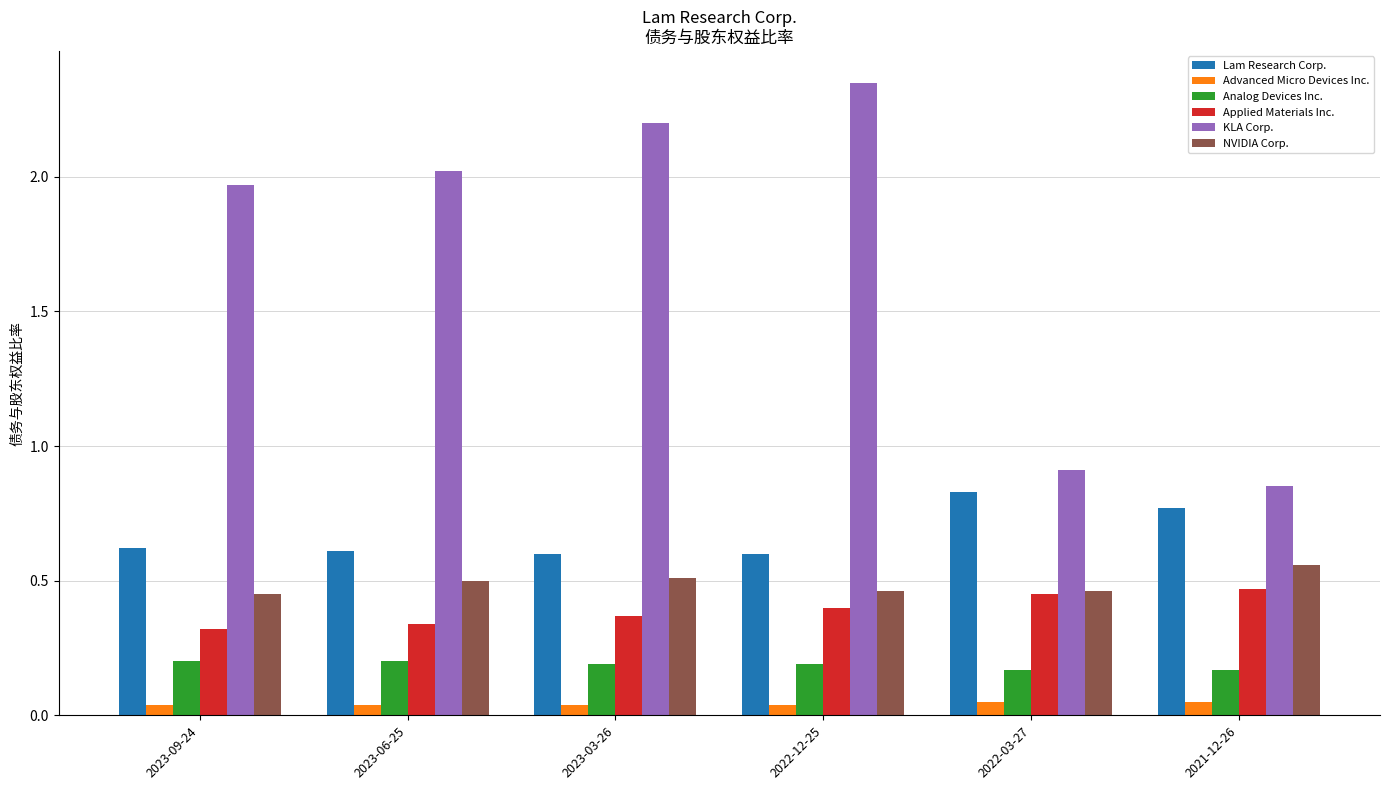

How many categories are shown in the chart?

6